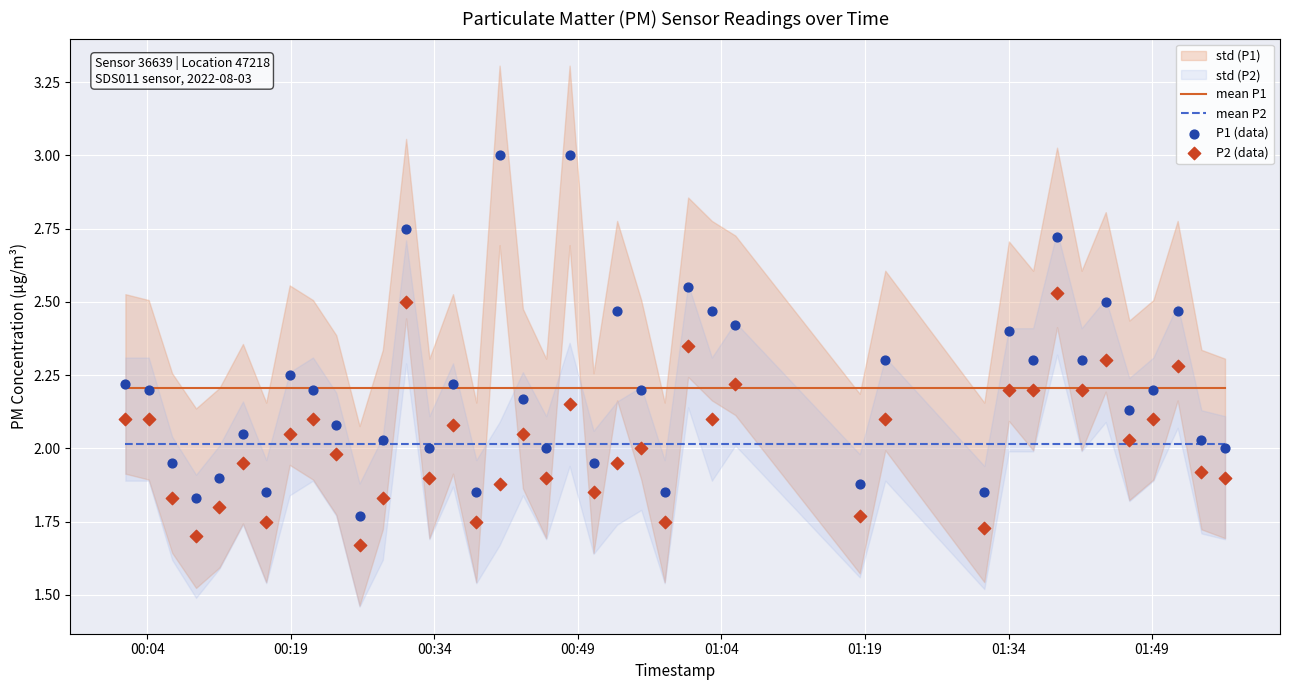

Which series reaches the minimum Y coordinate?

P2 (data)